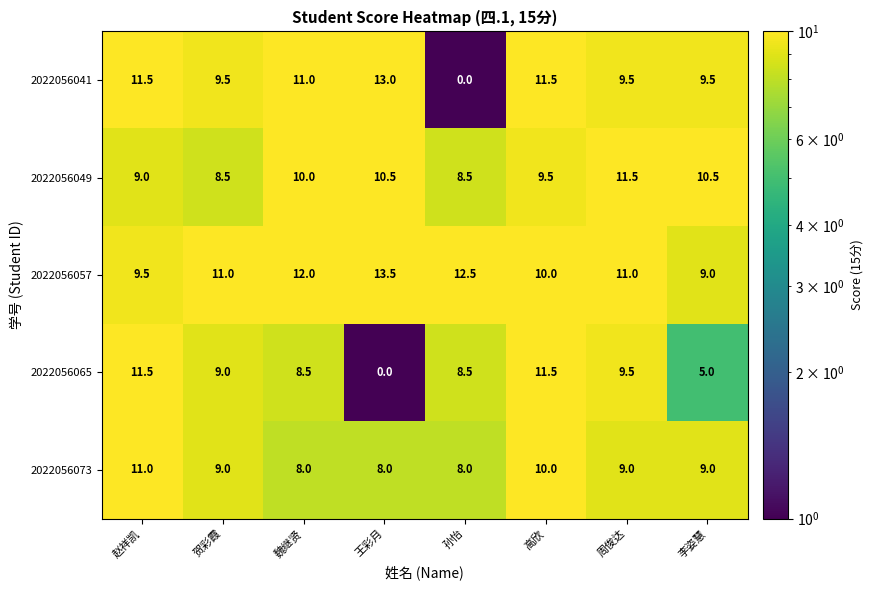

Between 赵祥凯 and 孙怡, which series saw the biggest shift?

2022056041